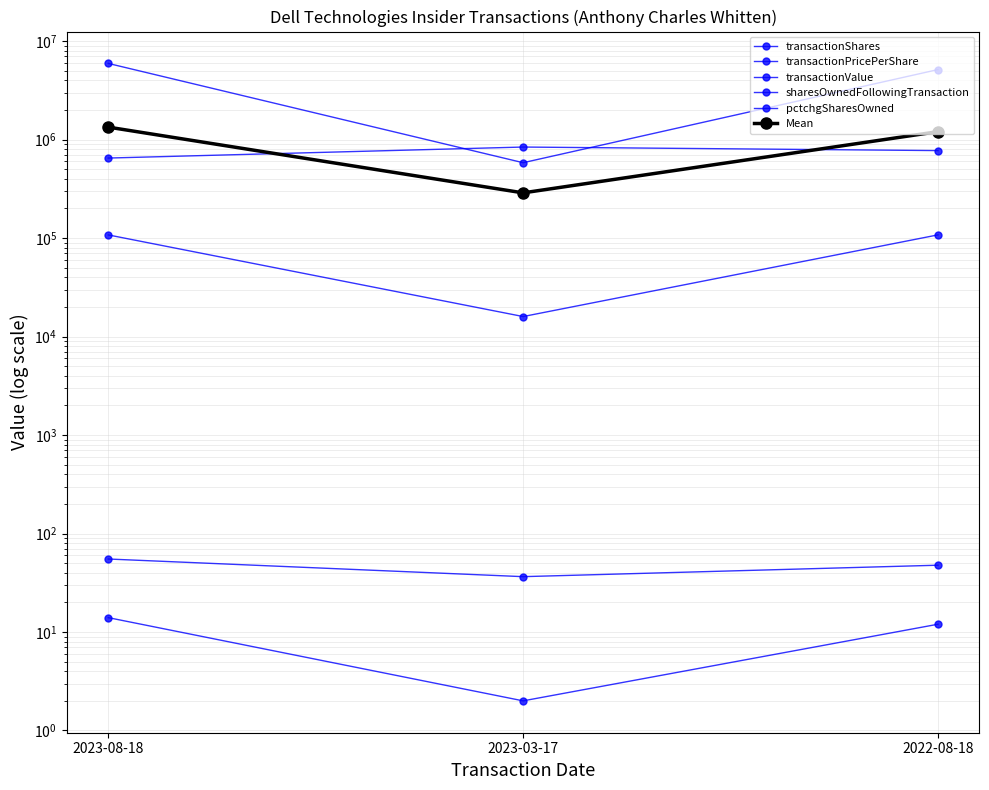

The pctchgSharesOwned series shows 3.5 at 2023-03-17. True or false?

False